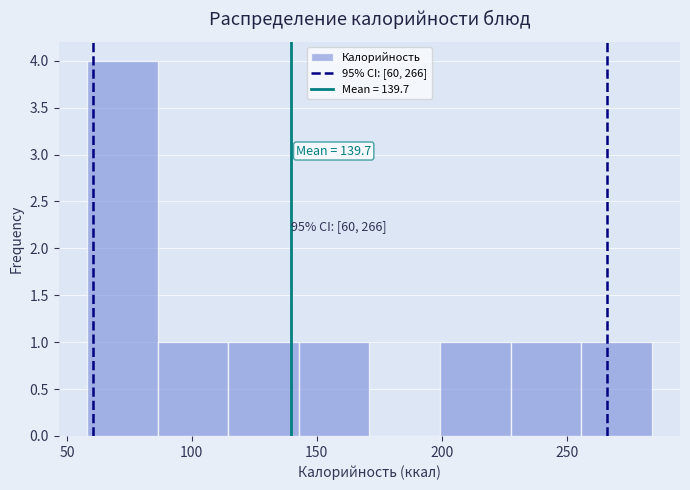

Which range on the x-axis has the tallest bar?

60 to 85